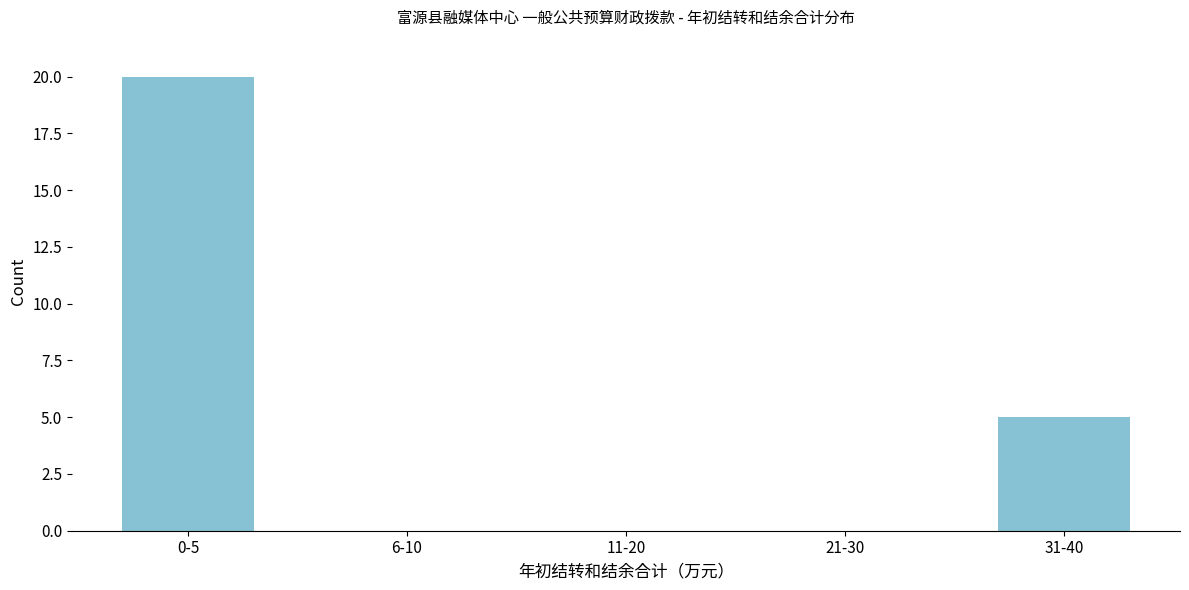

Reading left to right, extract all data points from this chart.

0-5=20	6-10=0	11-20=0	21-30=0	31-40=5